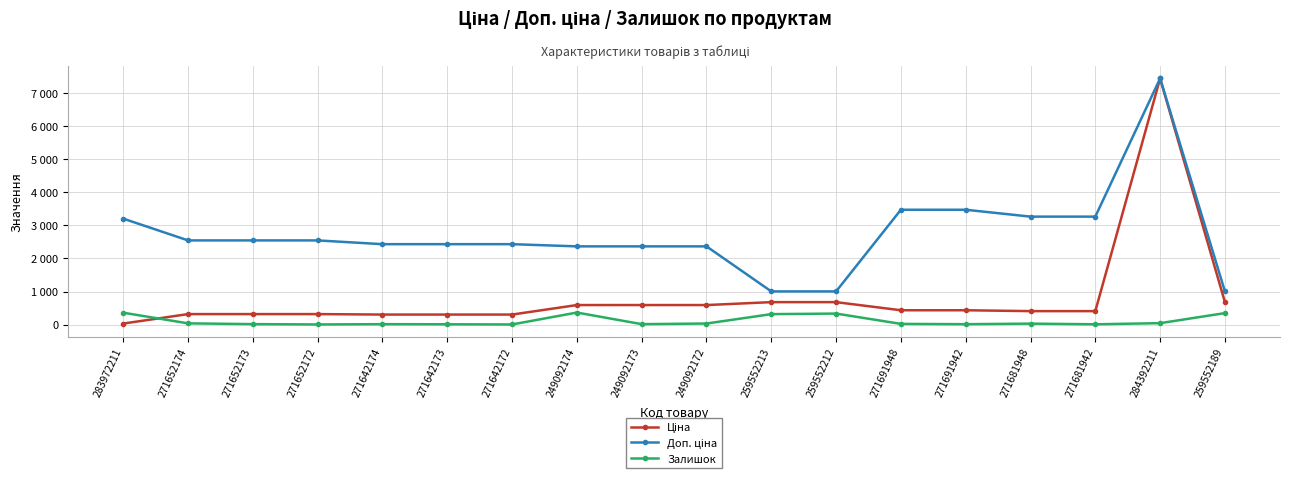

What is the average value of the Залишок series?

109.8